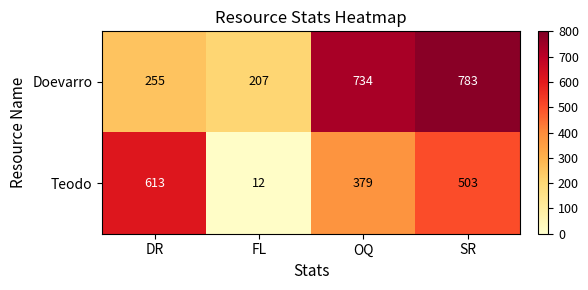

Which series has the widest spread of values?

Teodo